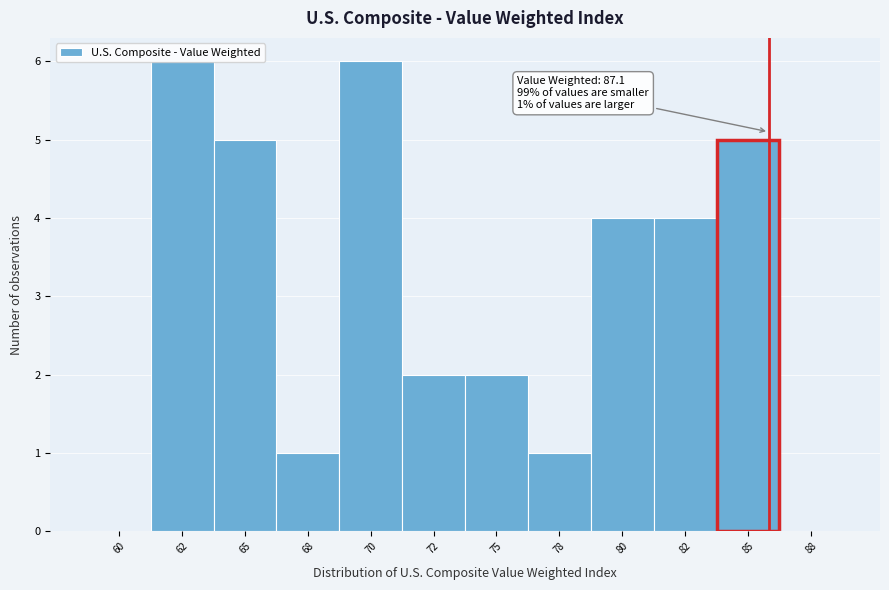

Between 78 and 60, which is larger?

78